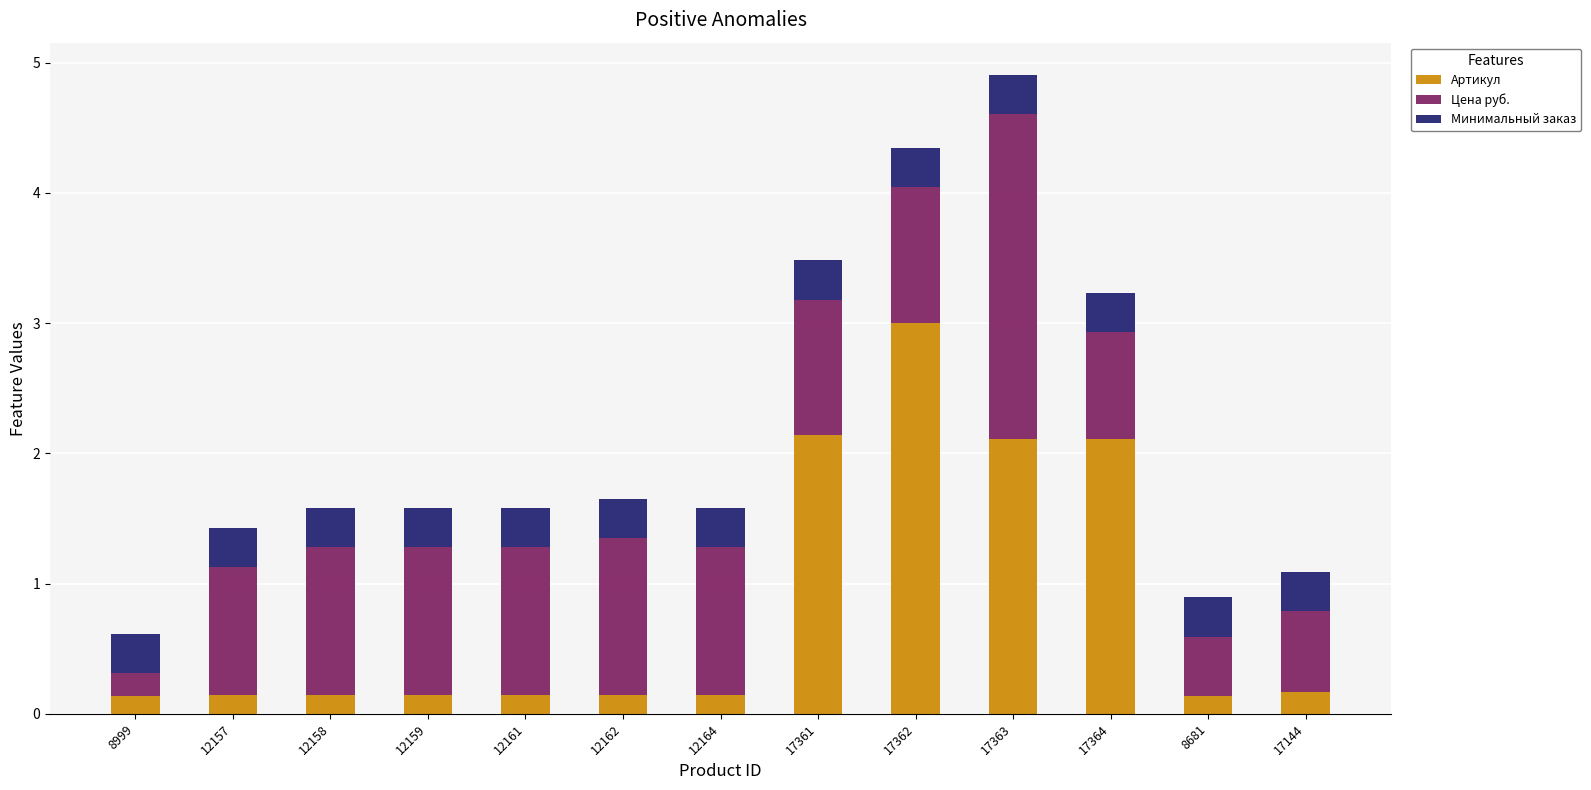

What is the sum of all Артикул values?

10.7